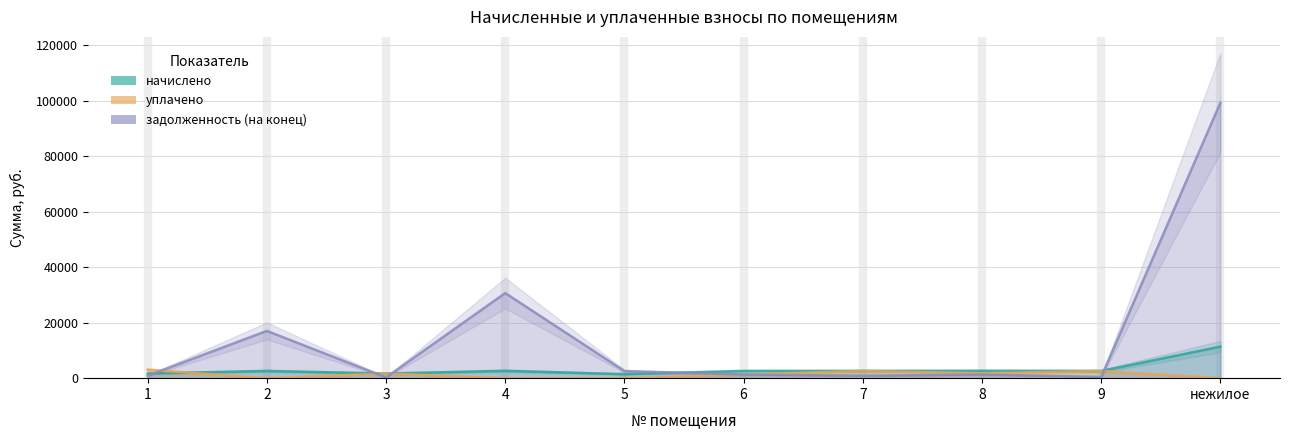

The value of уплачено at 2 is 1155.8. True or false?

False